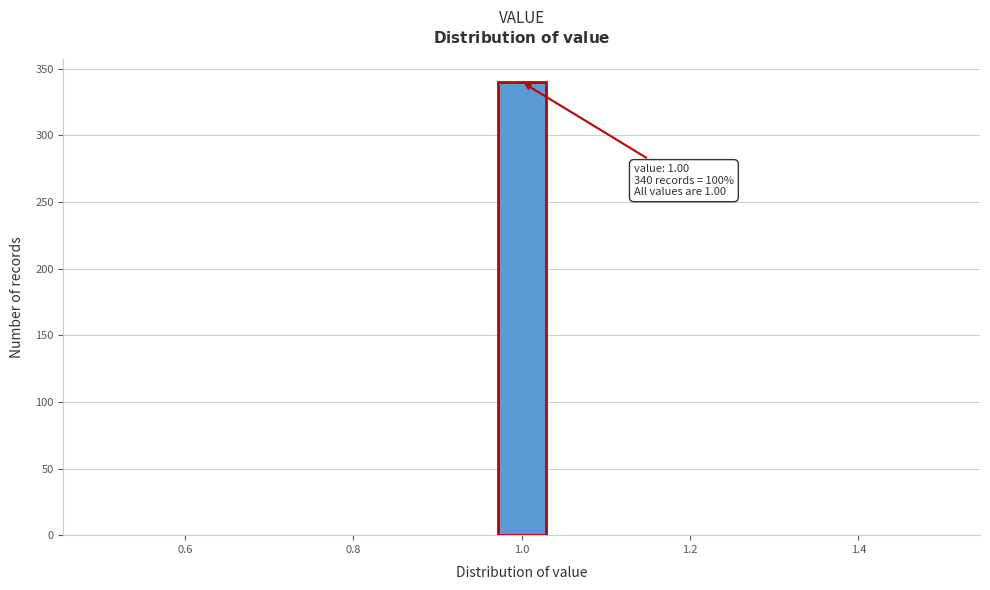

Around what value on the x-axis is the tallest bar? Give the approximate position of its centre, as read against the axis.

1.00